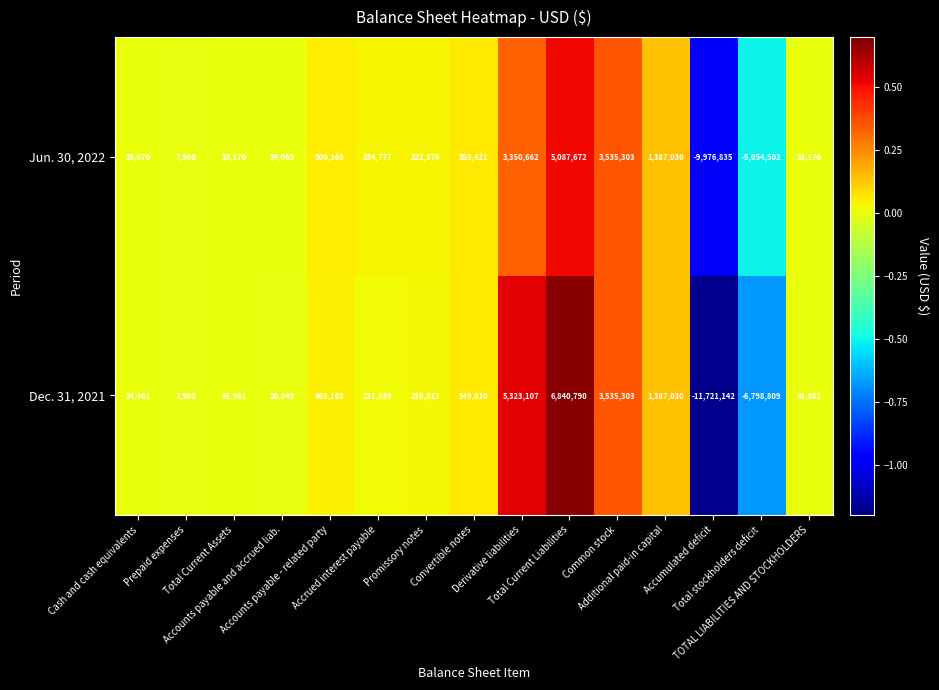

Rank the series at TOTAL LIABILITIES AND STOCKHOLDERS from highest to lowest value.

Dec. 31, 2021, Jun. 30, 2022